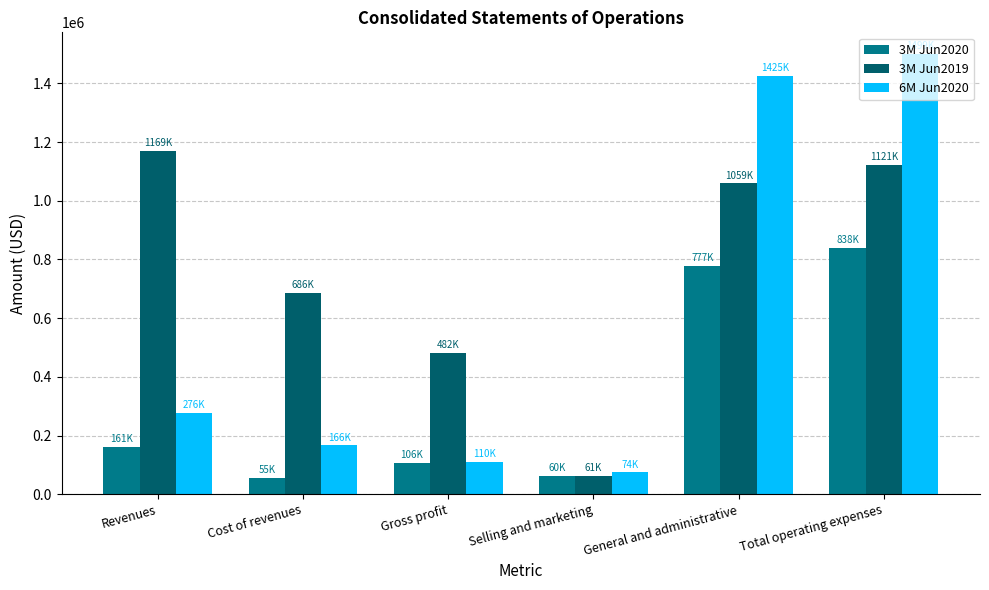

What is the difference between the 6M Jun2020 values at Total operating expenses and Selling and marketing?

1425116